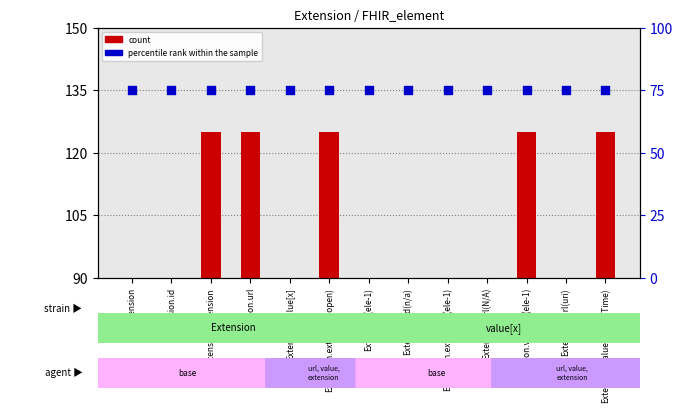

Which series contains the lowest Y value?

count